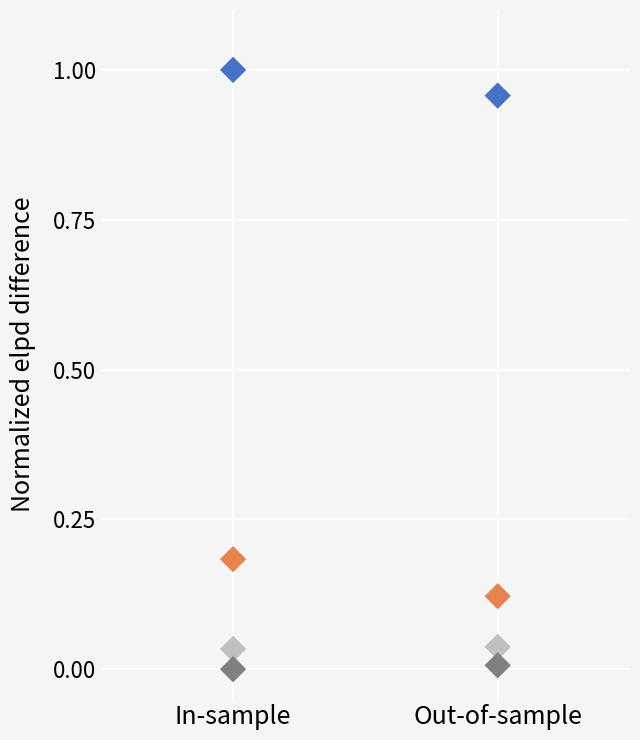

Across all data points, what is the average Y value?

0.3